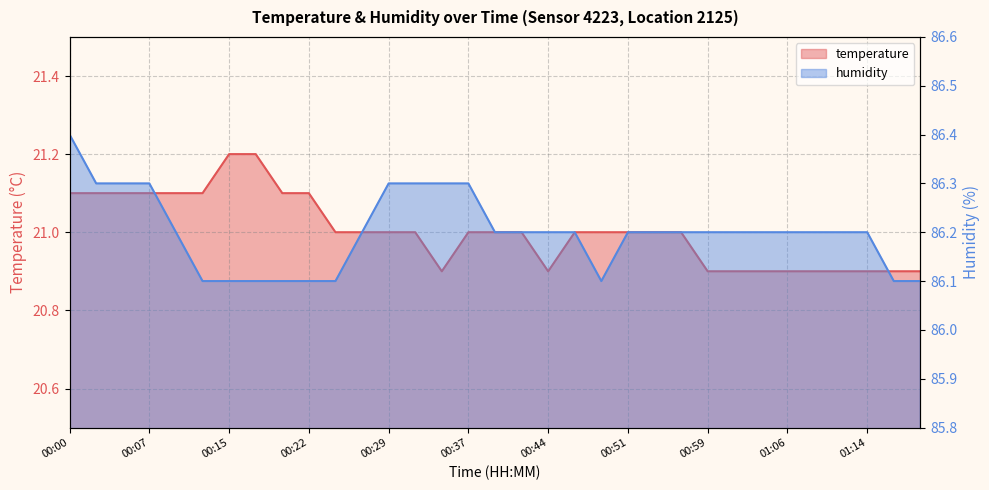

At which label does temperature first exceed 21?

00:00